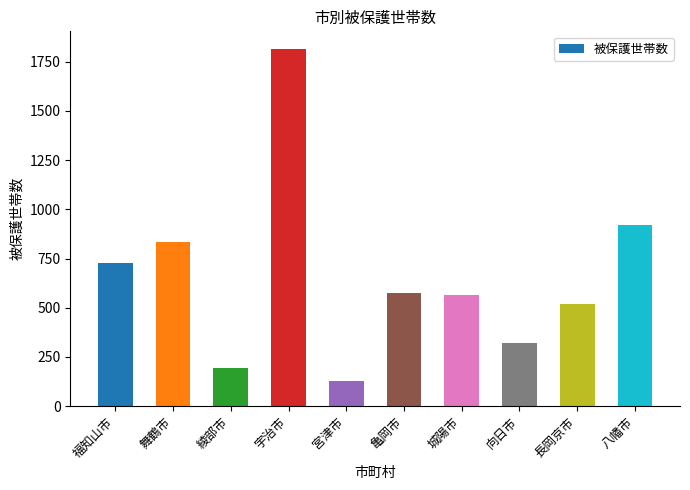

Reading left to right, transcribe all the data shown in this chart.

福知山市=726	舞鶴市=835	綾部市=195	宇治市=1814	宮津市=126	亀岡市=573	城陽市=563	向日市=319	長岡京市=519	八幡市=919